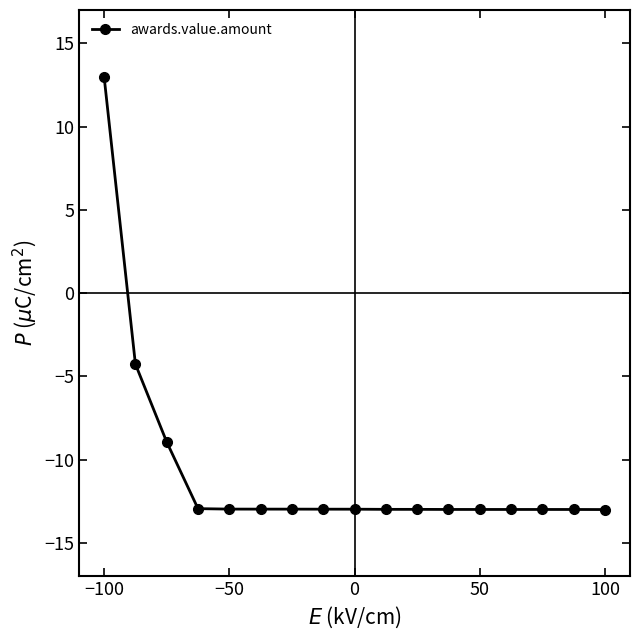

What is the minimum value shown in the chart?

-13.0